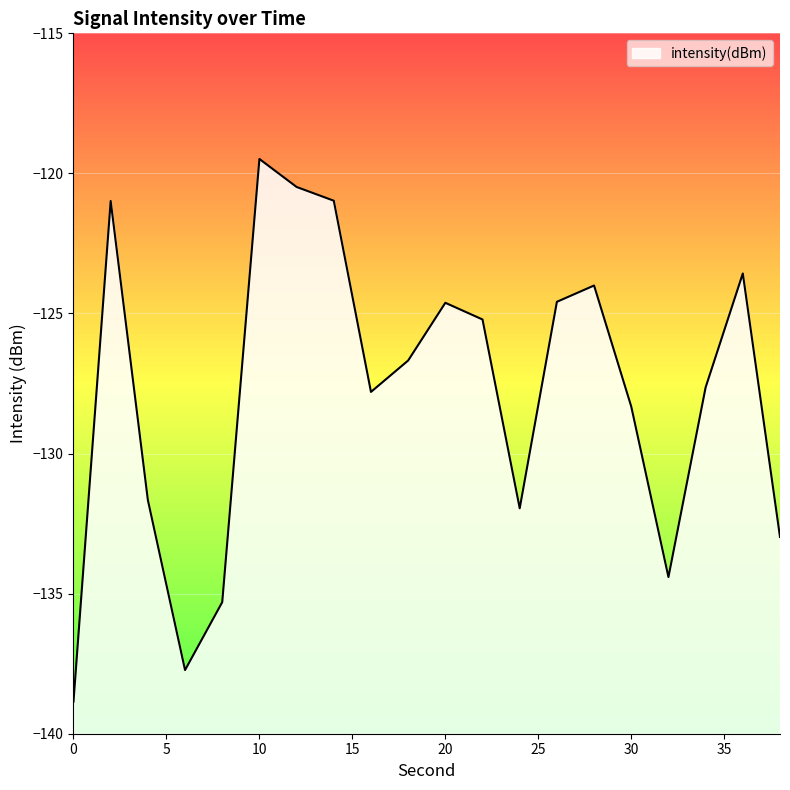

How many points are lower than both their immediate neighbors (excluding endpoints)?

4